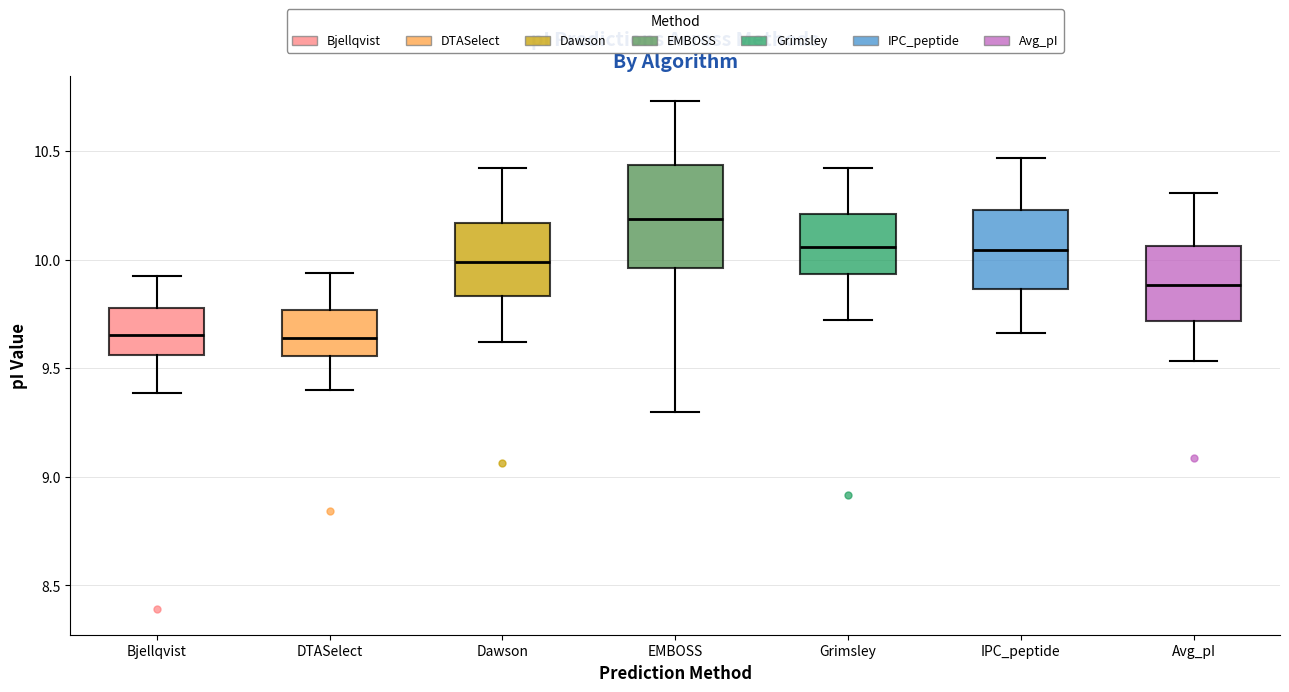

Comparing the boxes themselves (not the whiskers), which one is the tallest?

EMBOSS